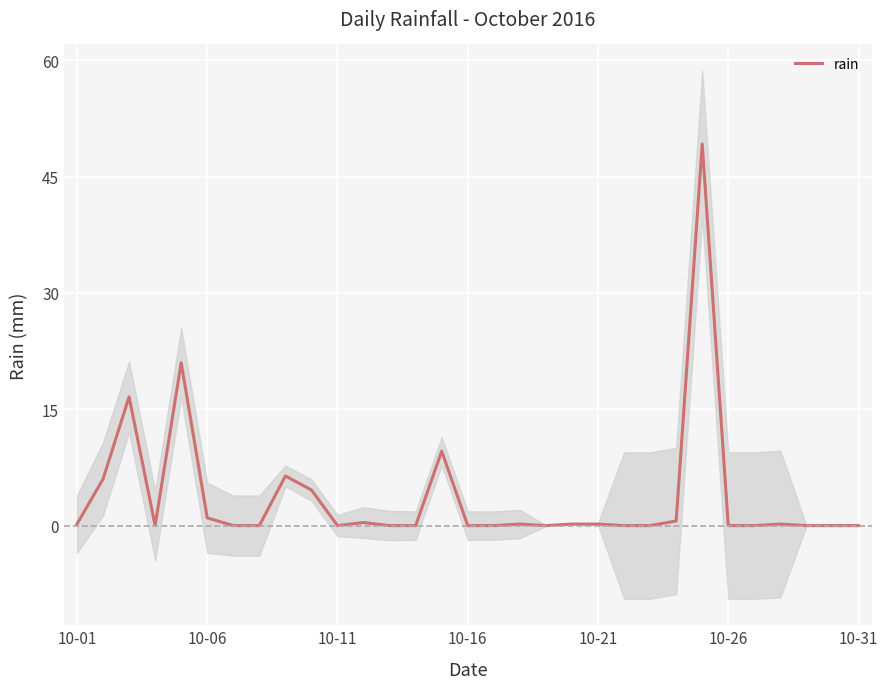

How many interior local valleys (lower than both neighbors) does the data have?

3